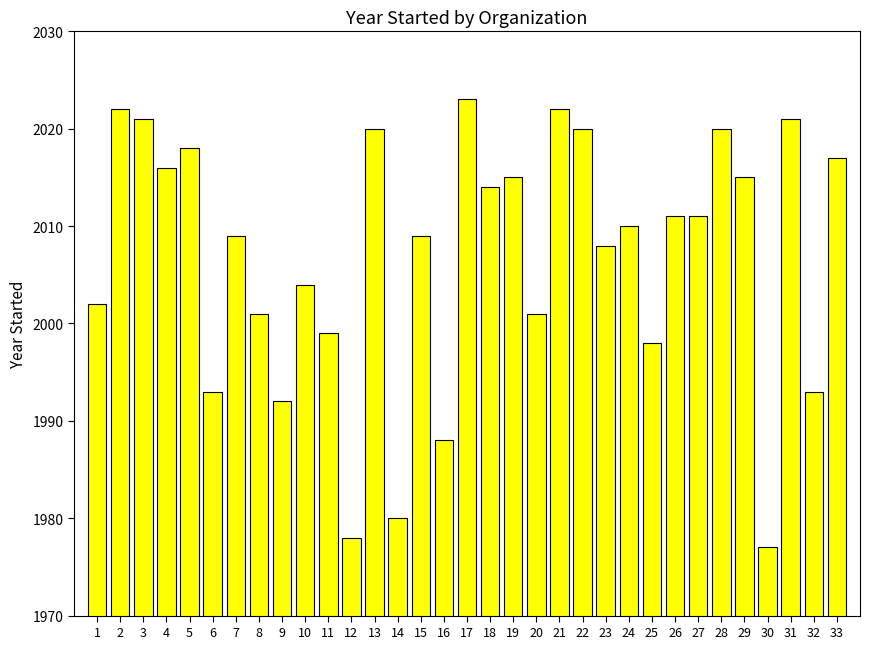

What is the value of the 12th bar from the left?

1978